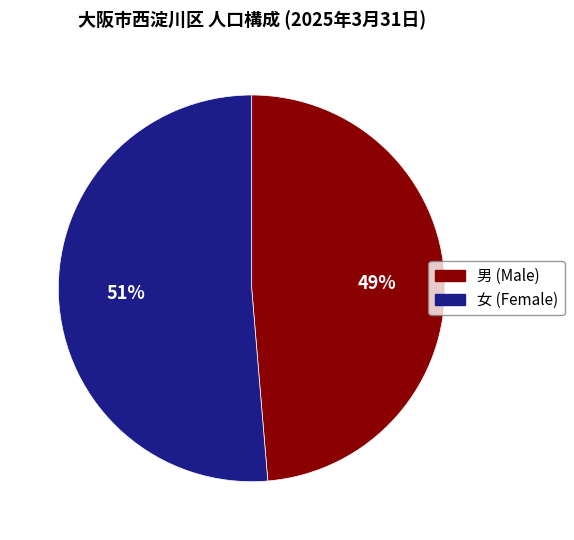

To the nearest percent, what is the average slice percentage?

50%